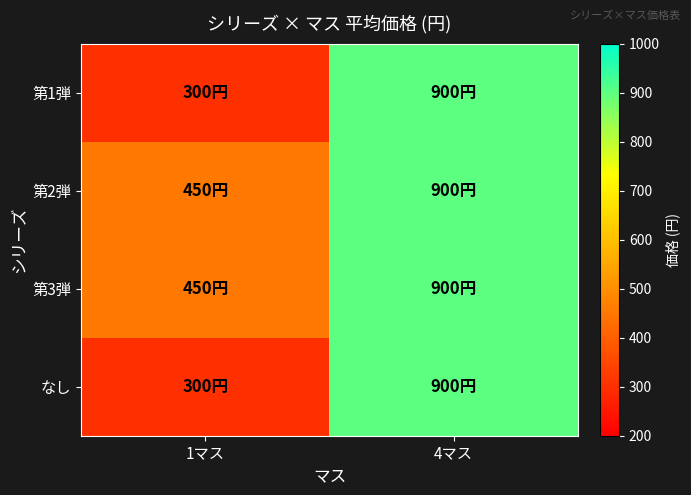

What is the total value across all series at 1マス?

1500